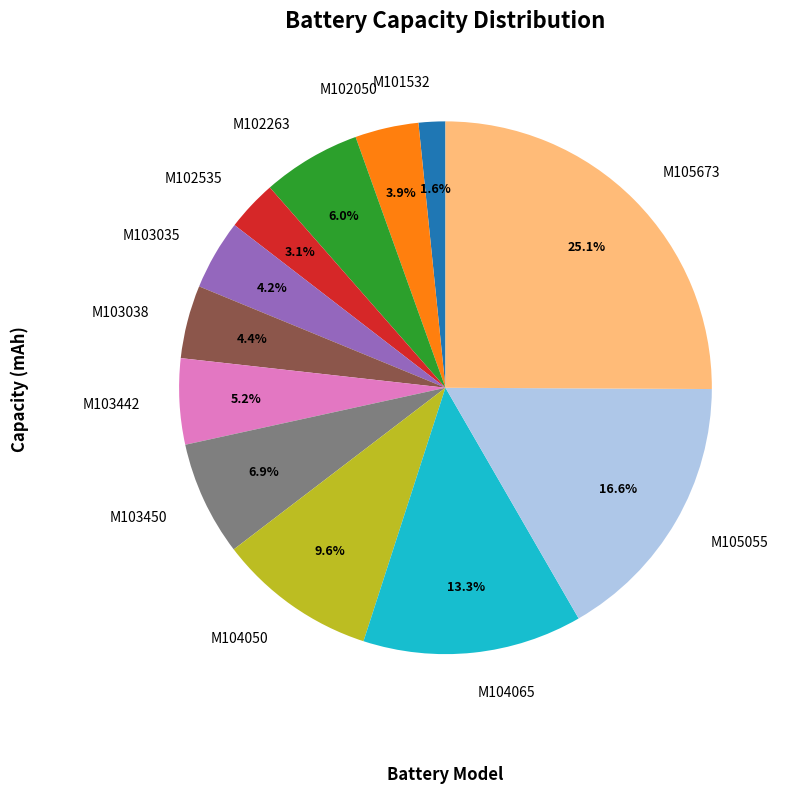

To the nearest percent, what is the average slice percentage?

8%